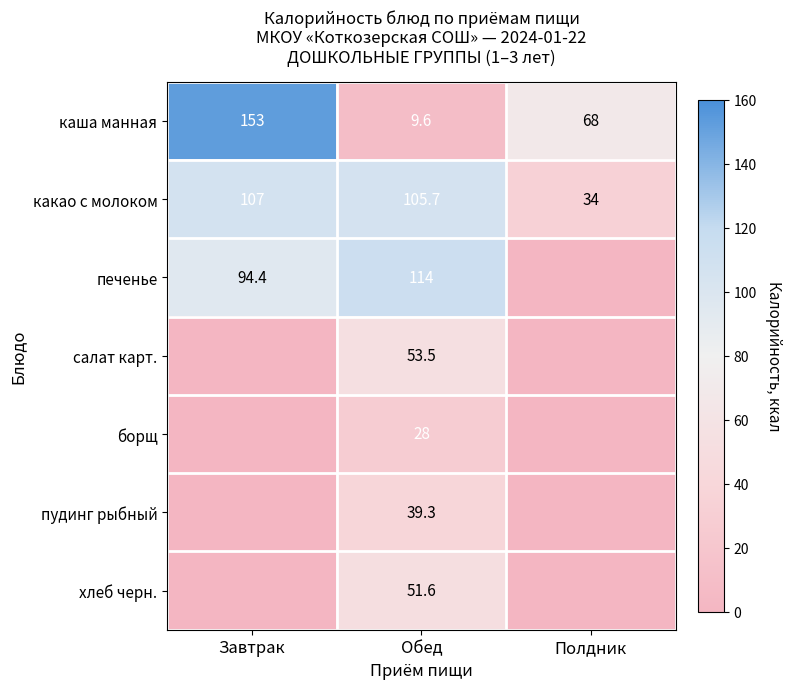

Is it true that печенье equals 114.0 at Обед?

True